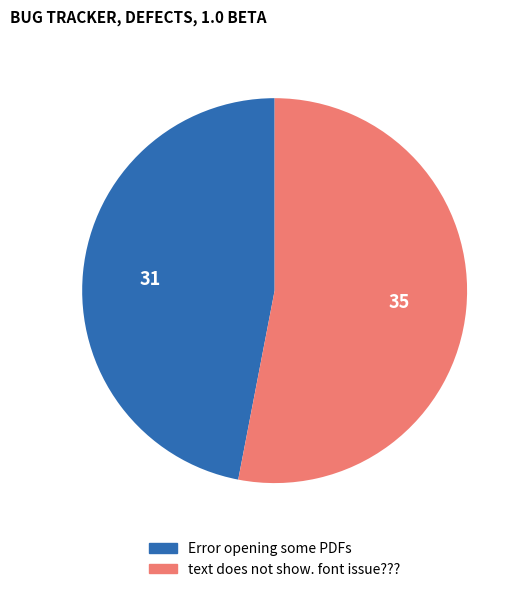

The text does not show. font issue??? slice represents 68% of the pie. True or false?

False